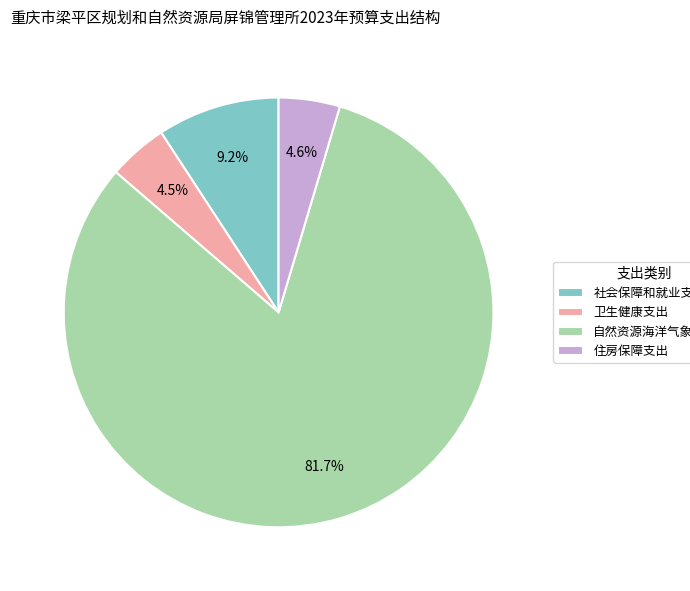

Is it true that 住房保障支出 is 15% of the pie?

False